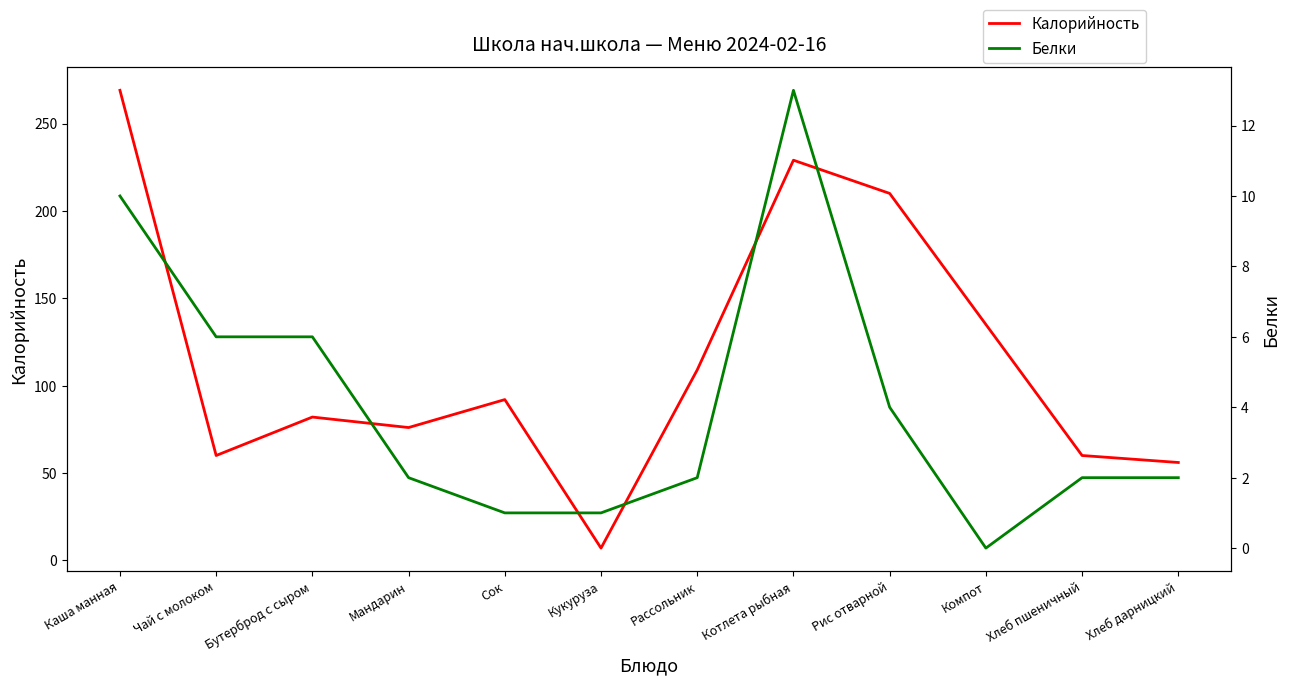

In Калорийность, how many points are lower than both neighbors (excluding endpoints)?

3